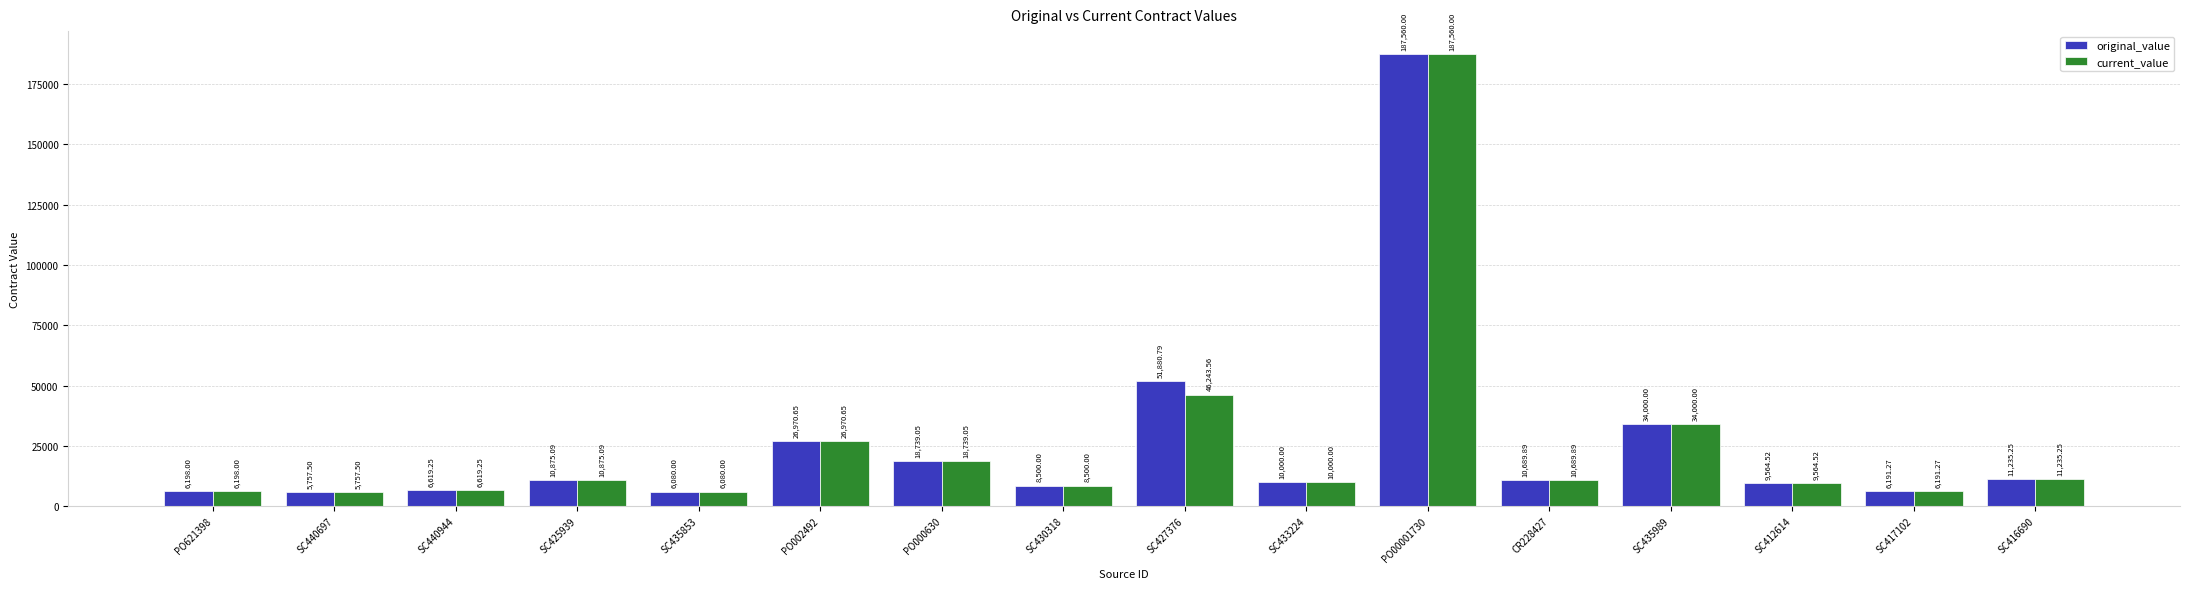

At which category is the sum across all series the highest?

PO00001730